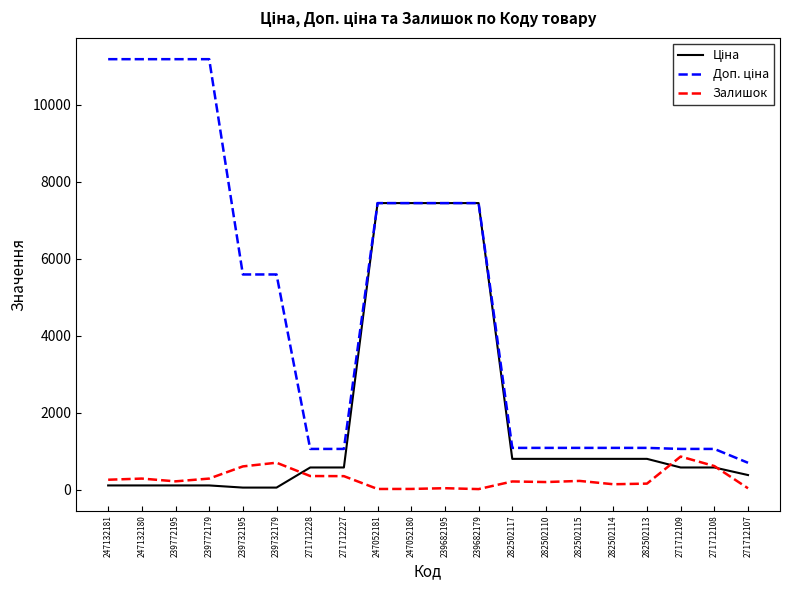

What is the greatest value displayed?

11182.0